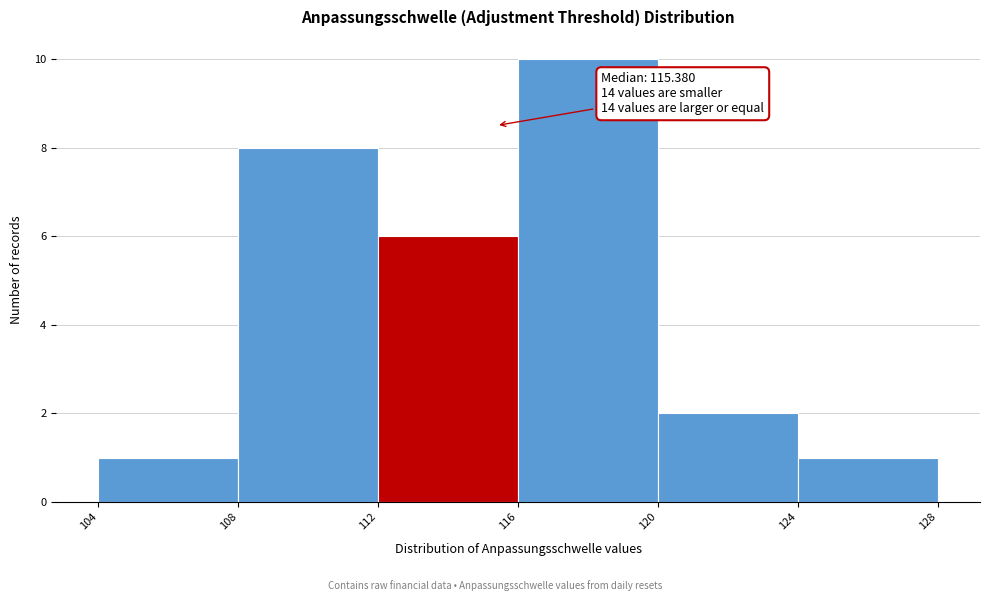

Over which range of the x-axis is the bar tallest?

116 to 120